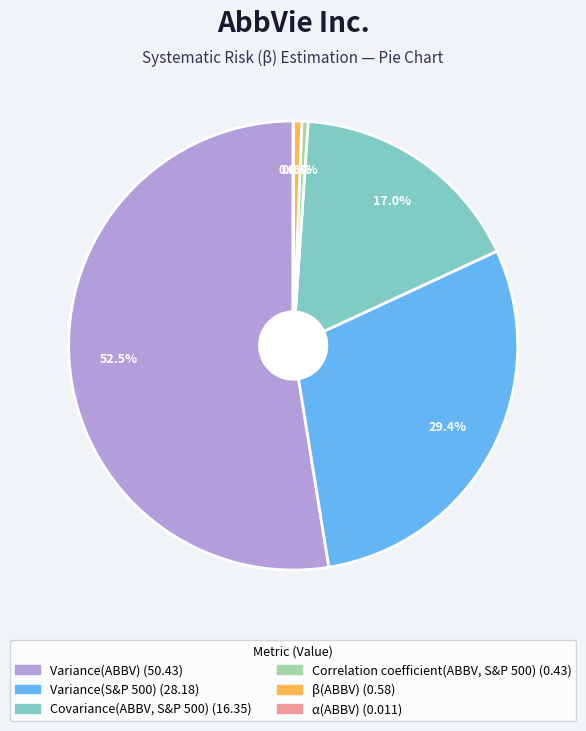

Which category has the biggest portion of the pie?

Variance(ABBV)